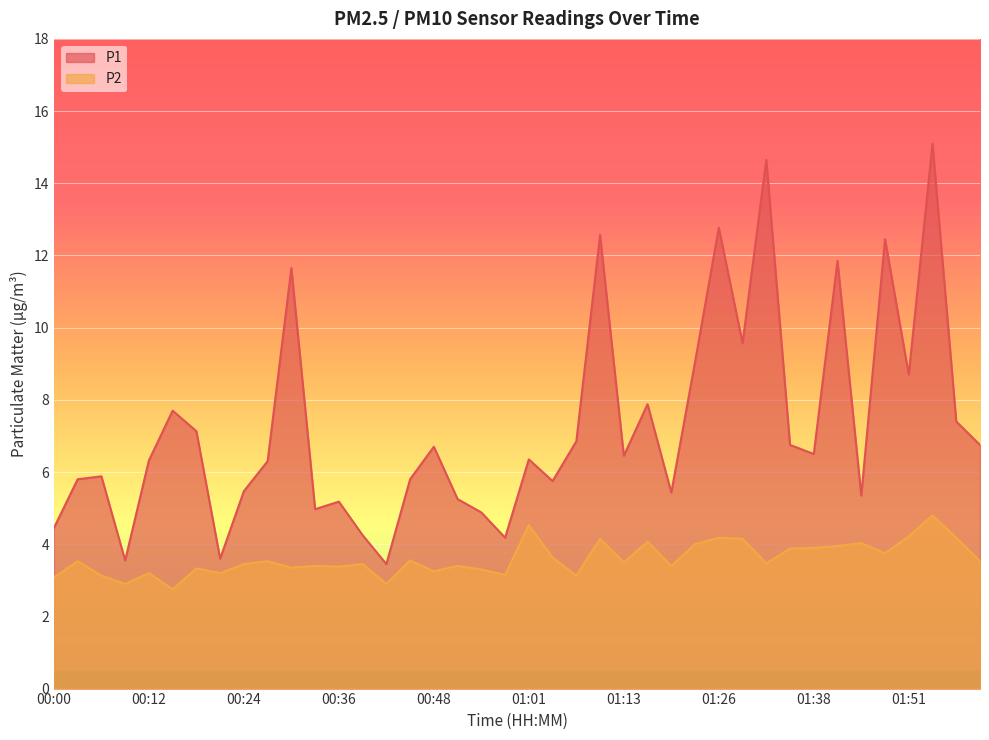

Reading right to left, list all the values displayed in this chart.

P1: 6.8	7.4	15.1	8.7	12.4	5.3	11.8	6.5	6.8	14.7	9.6	12.8	9.1	5.4	7.9	6.5	12.6	6.8	5.8	6.3	4.2	4.9	5.2	6.7	5.8	3.5	4.2	5.2	5.0	11.7	6.3	5.5	3.6	7.1	7.7	6.3	3.5	5.9	5.8	4.5
P2: 3.5	4.2	4.8	4.2	3.8	4.0	4.0	3.9	3.9	3.5	4.2	4.2	4.0	3.4	4.1	3.5	4.2	3.1	3.6	4.5	3.1	3.3	3.4	3.2	3.5	2.9	3.5	3.4	3.4	3.4	3.5	3.5	3.2	3.3	2.8	3.2	2.9	3.1	3.5	3.1